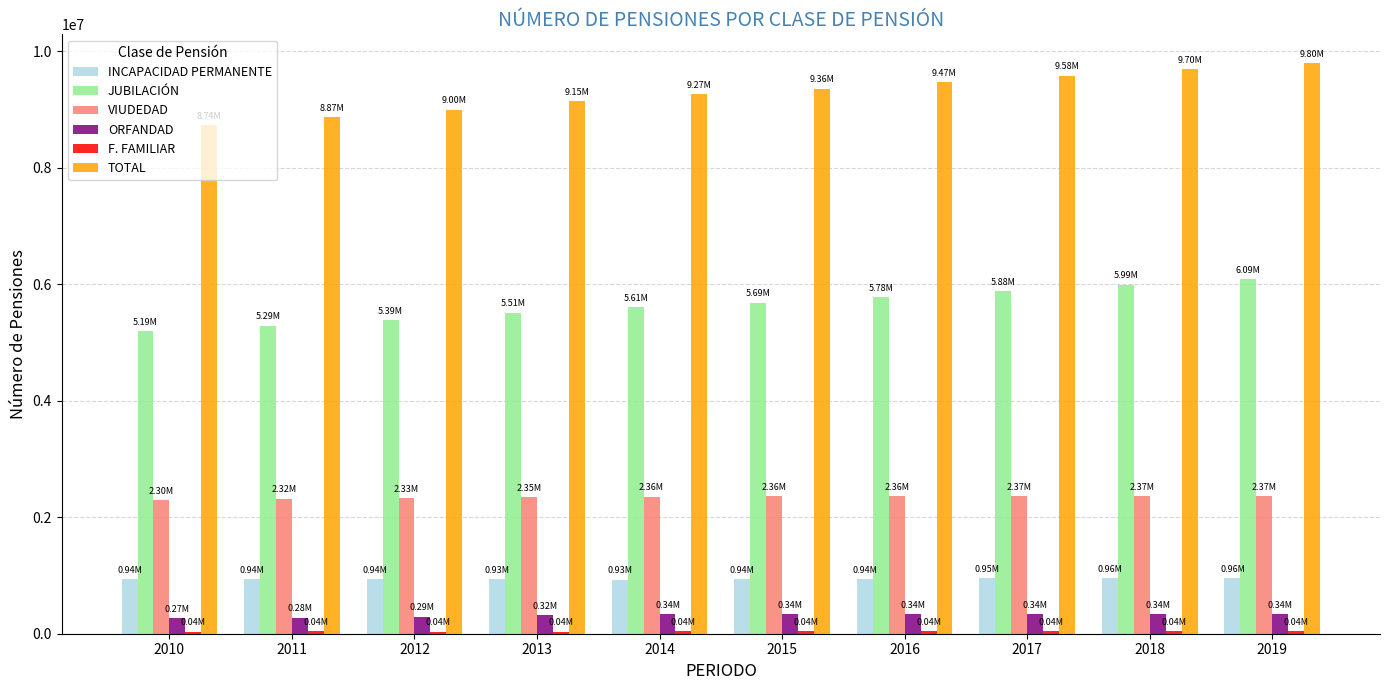

Which series has the largest total across all categories?

TOTAL